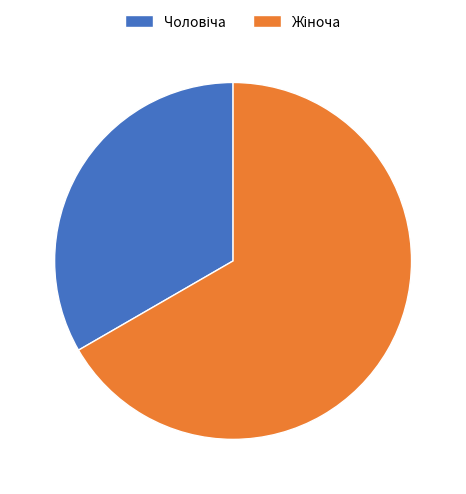

Is there any slice that represents more than half of the pie?

Yes